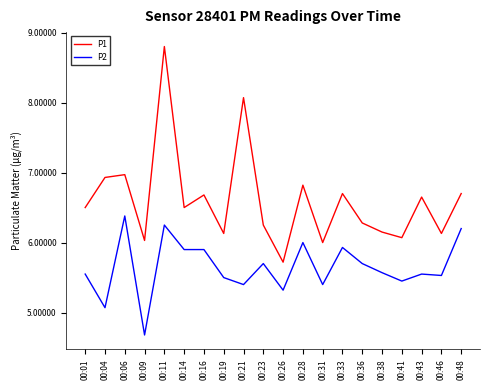

List the series in order of their overall mean, highest first.

P1, P2